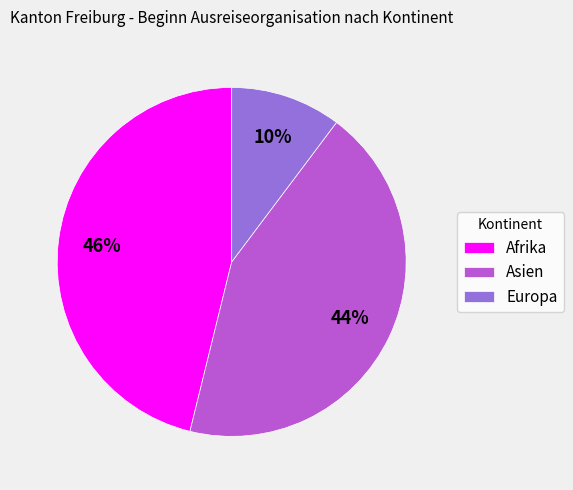

Rank the categories by value from highest to lowest.

Afrika, Asien, Europa